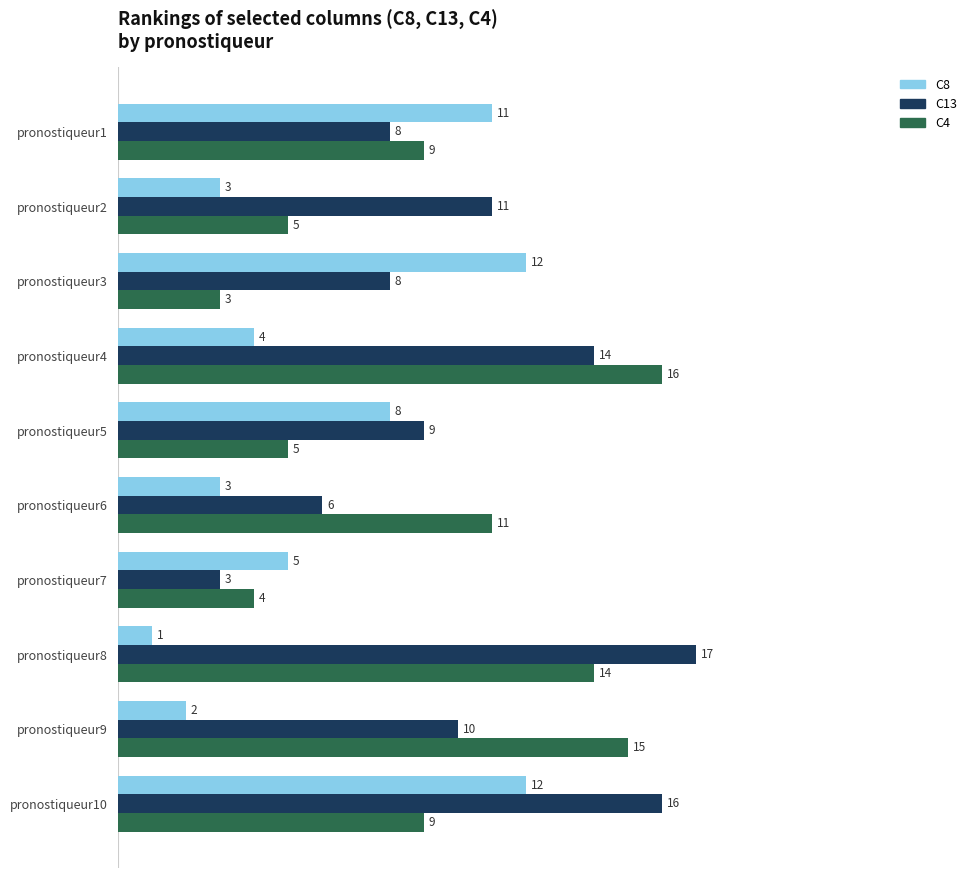

Which series has the widest spread of values?

C13